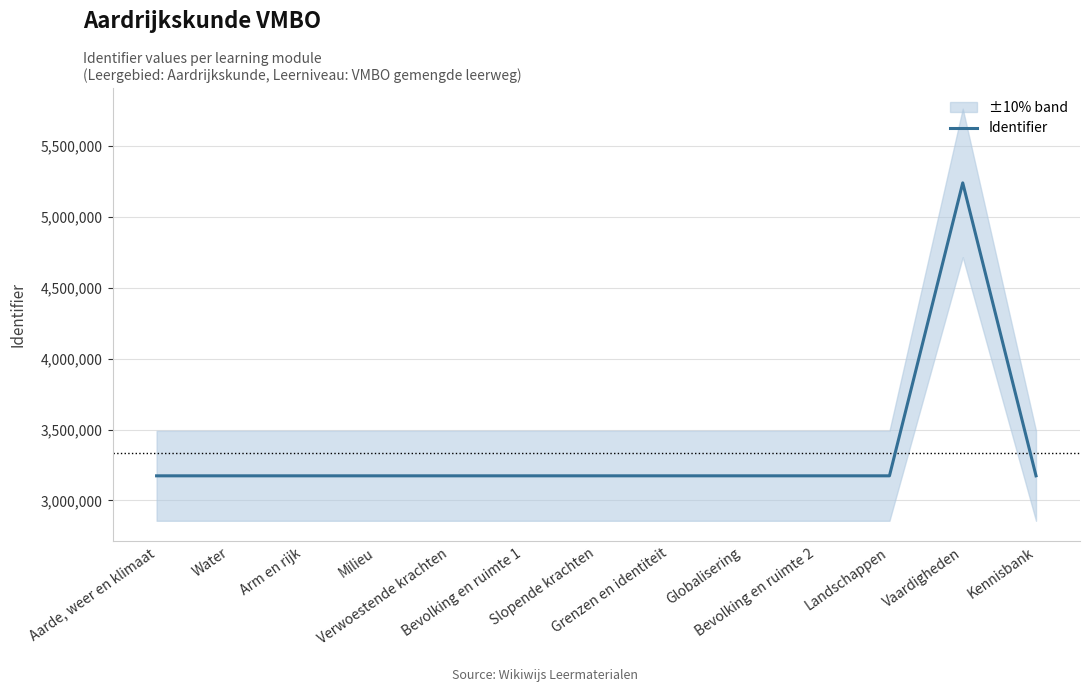

Reading right to left, transcribe all the data shown in this chart.

Kennisbank=3174050	Vaardigheden=5241330	Landschappen=3174059	Bevolking en ruimte 2=3174055	Globalisering=3174041	Grenzen en identiteit=3174047	Slopende krachten=3174044	Bevolking en ruimte 1=3174038	Verwoestende krachten=3174035	Milieu=3174029	Arm en rijk=3174023	Water=3174026	Aarde, weer en klimaat=3174032